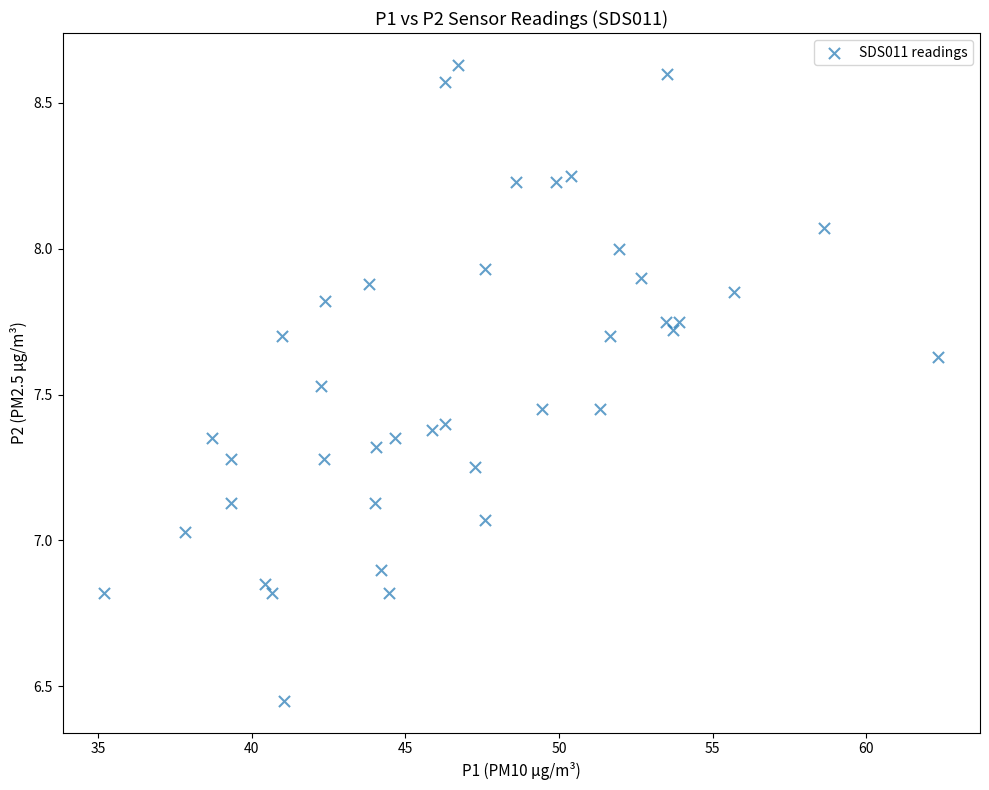

What is the range of Y values (max minus min)?

2.2